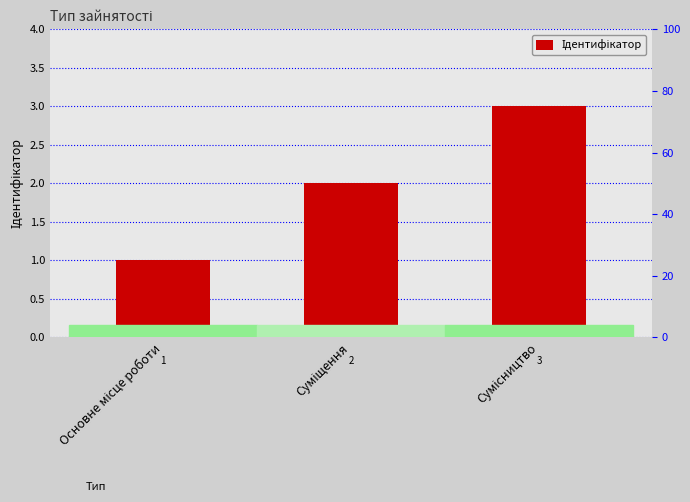

Is it true that the value at Основне місце роботи is 0?

False